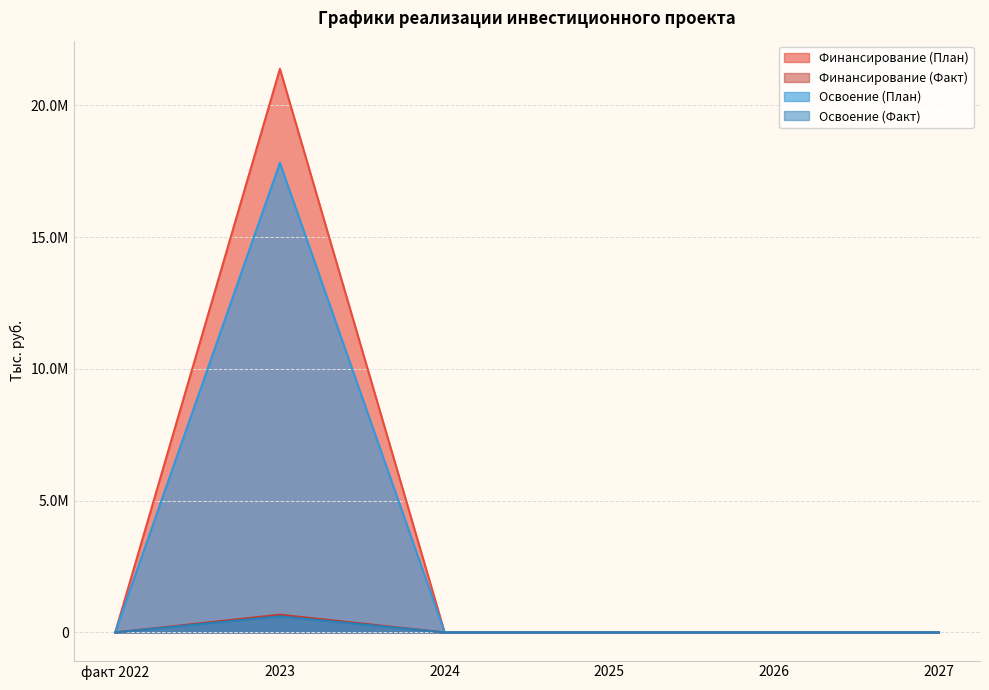

What position from the right is 2024?

4